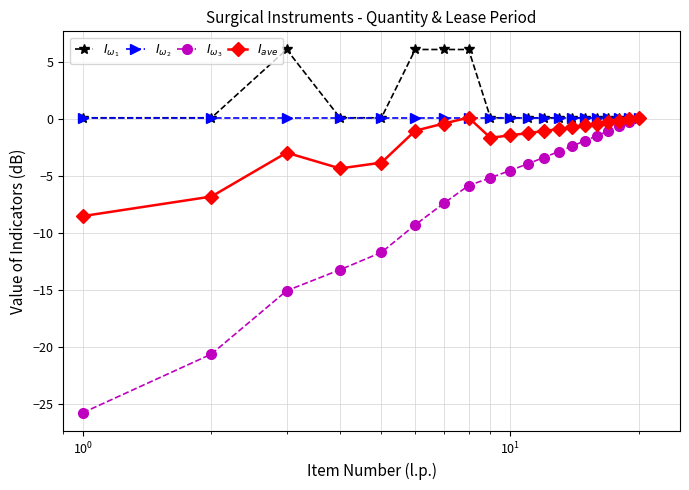

What is the minimum value for $I_{\omega_3}$?

-25.7